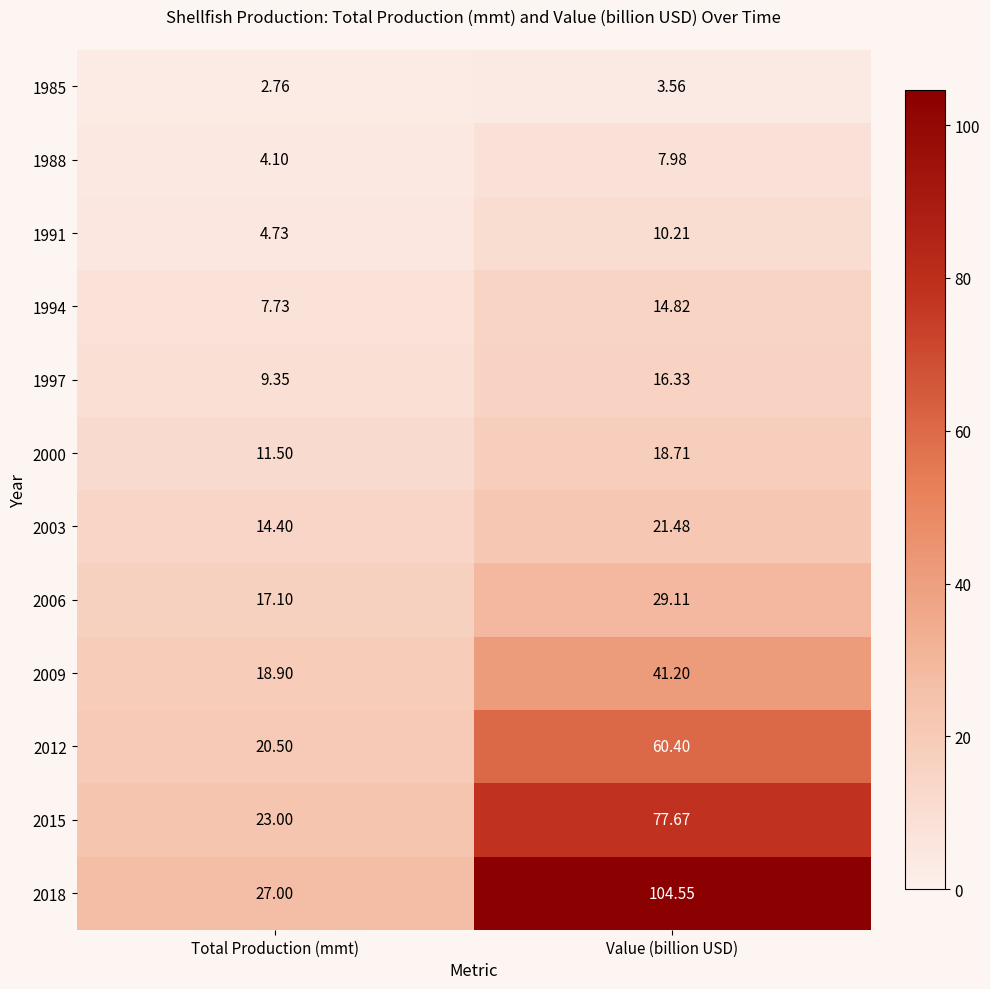

Rank the series by their maximum value, from highest to lowest.

2018, 2015, 2012, 2009, 2006, 2003, 2000, 1997, 1994, 1991, 1988, 1985